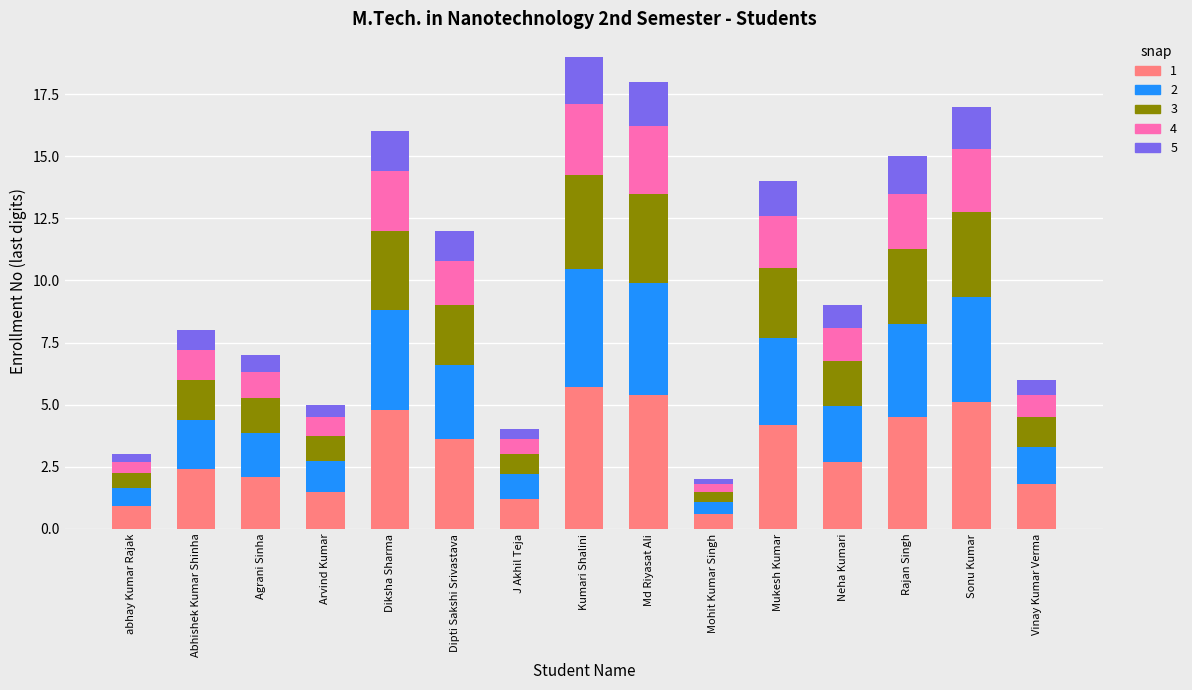

How many categories are shown in the chart?

15